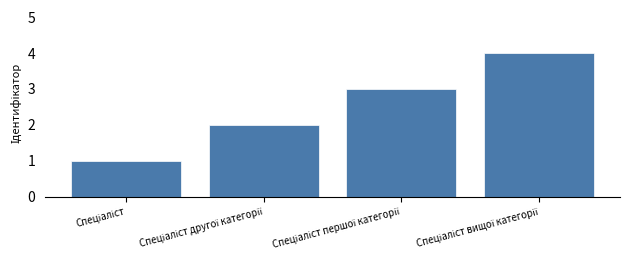

What is the maximum value shown in the chart?

4